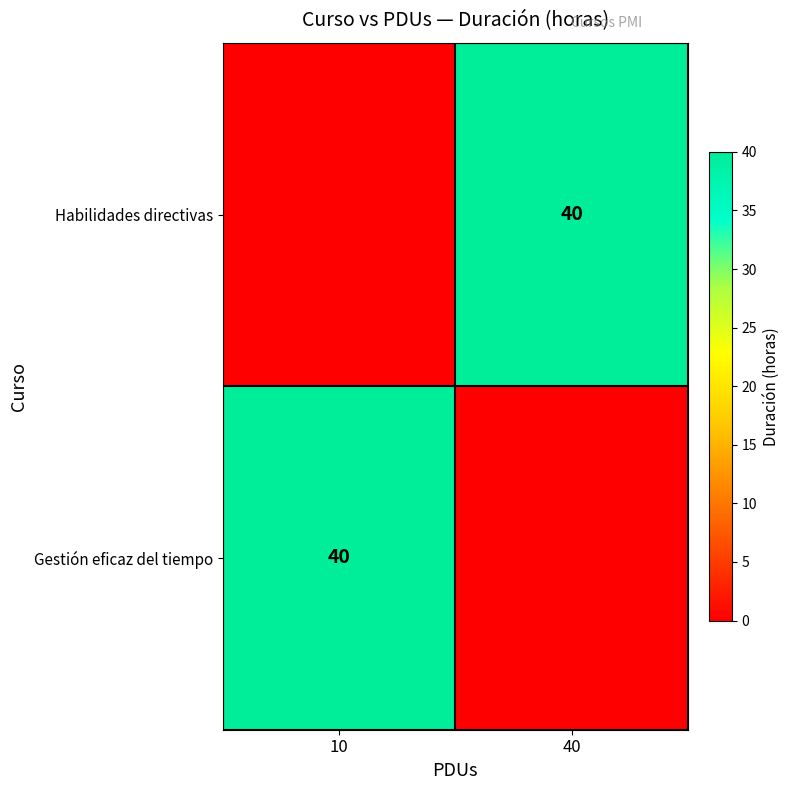

Is it true that Habilidades directivas equals 62 at 40?

False